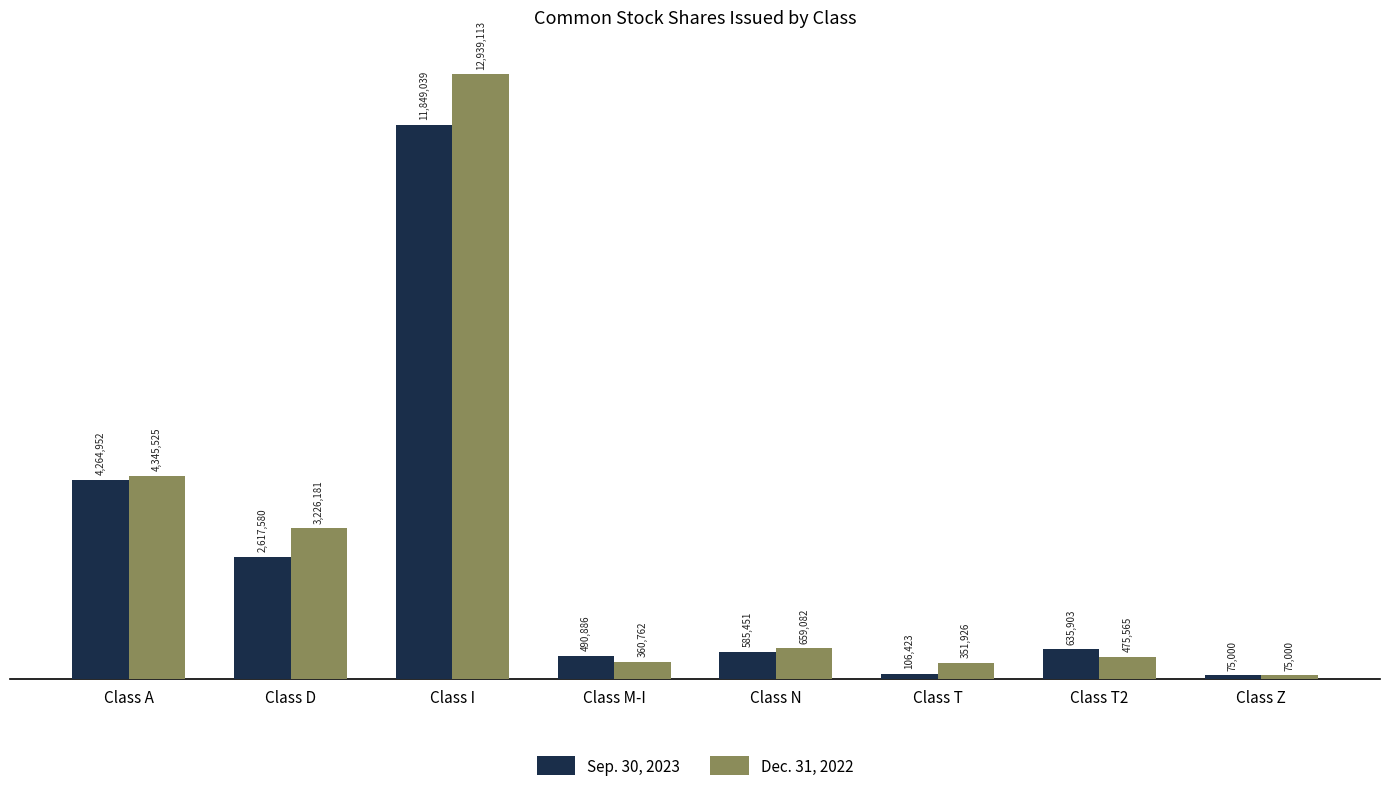

Between Class A and Class T, which series saw the biggest shift?

Sep. 30, 2023